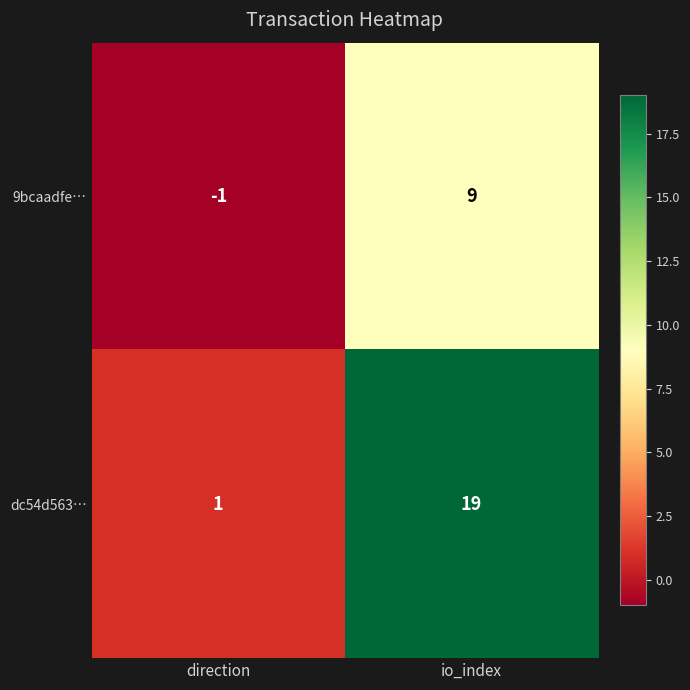

Reading right to left, extract all data points from this chart.

9bcaadfe…: io_index=9	direction=-1
dc54d563…: io_index=19	direction=1